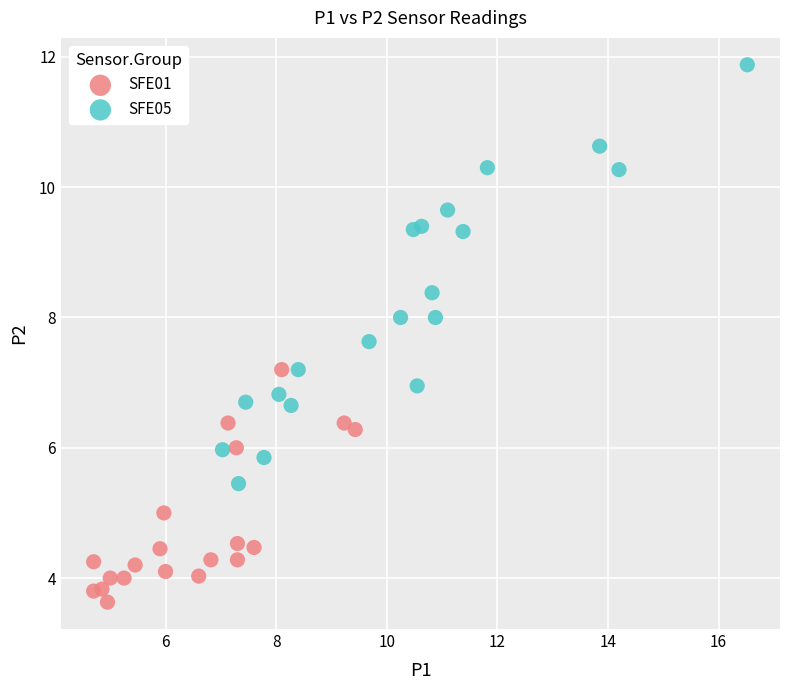

Which series has the widest spread of Y values?

SFE05